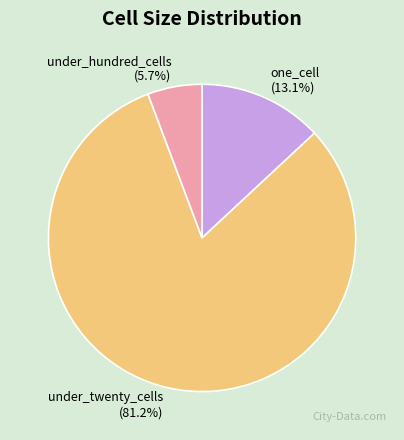

Do under_twenty_cells and one_cell together represent more than half of the pie?

Yes